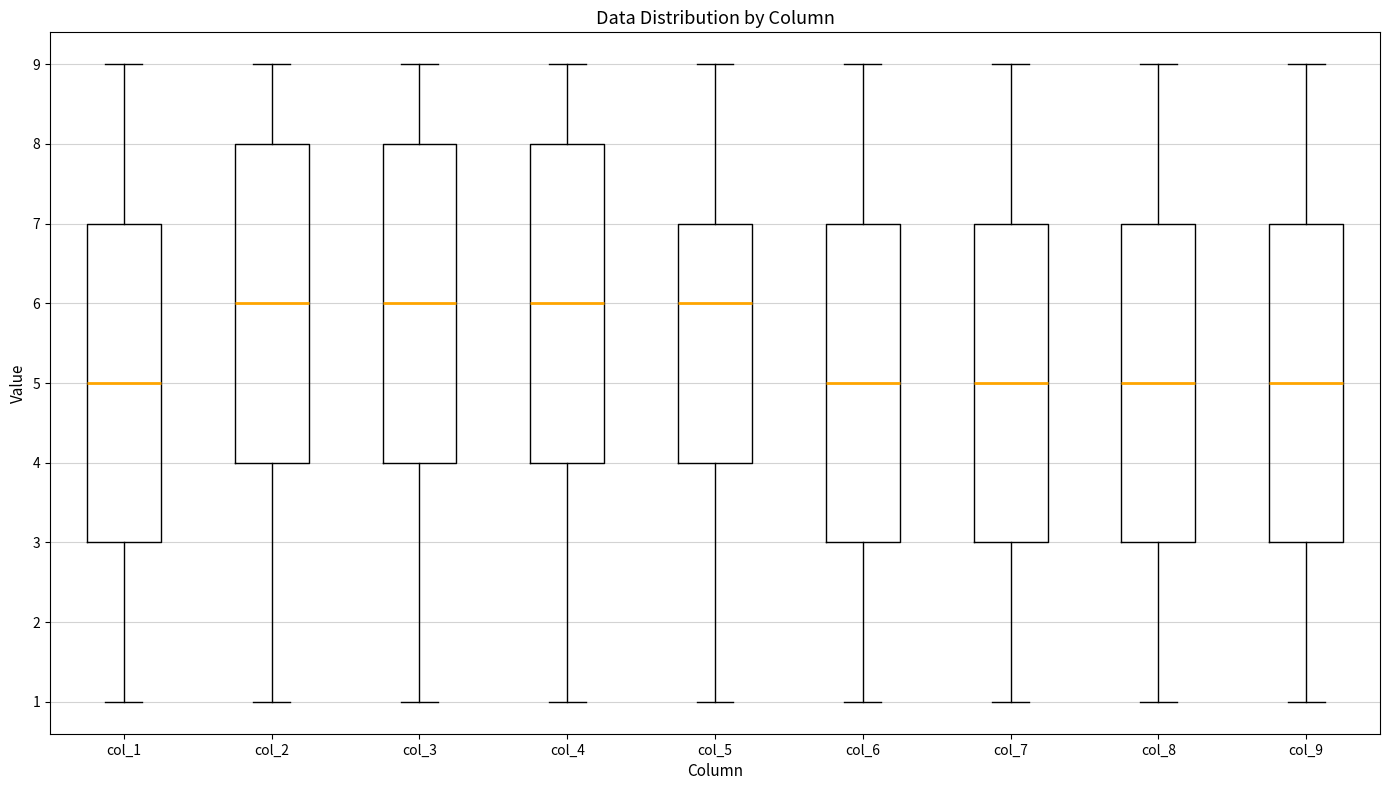

Reading left to right, transcribe this box plot: for each box, give where its median line is, the range the box spans, and where its two whiskers end, as read against the y-axis. The values are not printed on the chart, so give them approximately, as read against the axis.

col_1: median 5, box 3 to 7, whiskers 1 to 9
col_2: median 6, box 4 to 8, whiskers 1 to 9
col_3: median 6, box 4 to 8, whiskers 1 to 9
col_4: median 6, box 4 to 8, whiskers 1 to 9
col_5: median 6, box 4 to 7, whiskers 1 to 9
col_6: median 5, box 3 to 7, whiskers 1 to 9
col_7: median 5, box 3 to 7, whiskers 1 to 9
col_8: median 5, box 3 to 7, whiskers 1 to 9
col_9: median 5, box 3 to 7, whiskers 1 to 9